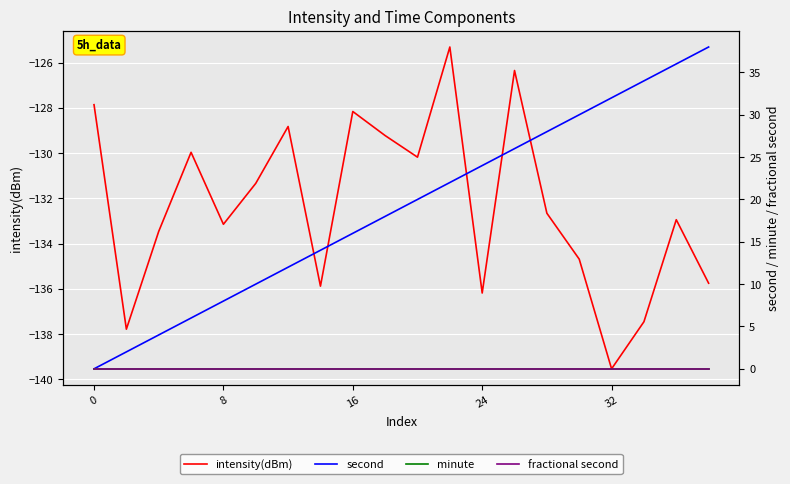

True or false: intensity(dBm) has more than 0 points higher than both neighbors.

True